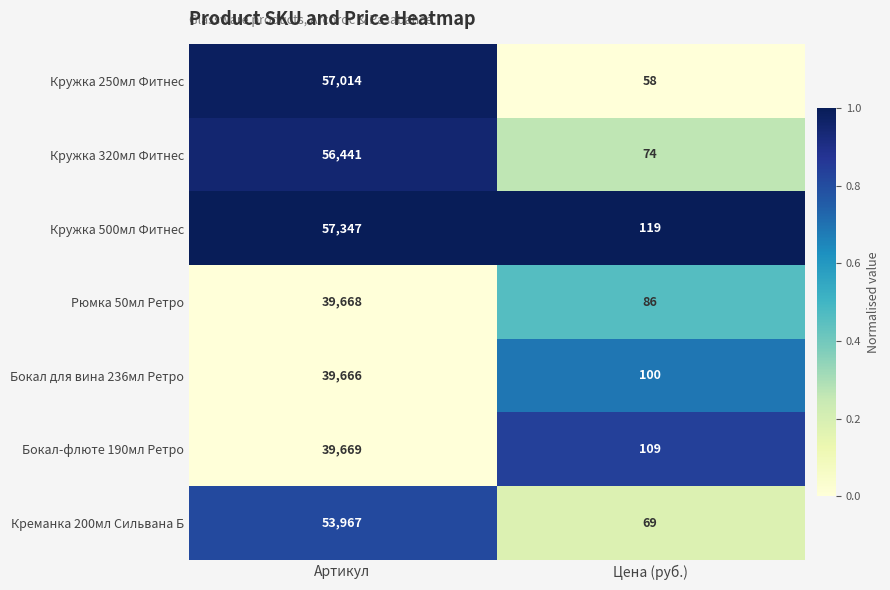

Reading left to right, what are all the values shown in this chart?

Кружка 250мл Фитнес: Артикул=57014	Цена (руб.)=58
Кружка 320мл Фитнес: Артикул=56441	Цена (руб.)=74
Кружка 500мл Фитнес: Артикул=57347	Цена (руб.)=119
Рюмка 50мл Ретро: Артикул=39668	Цена (руб.)=86
Бокал для вина 236мл Ретро: Артикул=39666	Цена (руб.)=100
Бокал-флюте 190мл Ретро: Артикул=39669	Цена (руб.)=109
Креманка 200мл Сильвана Б: Артикул=53967	Цена (руб.)=69